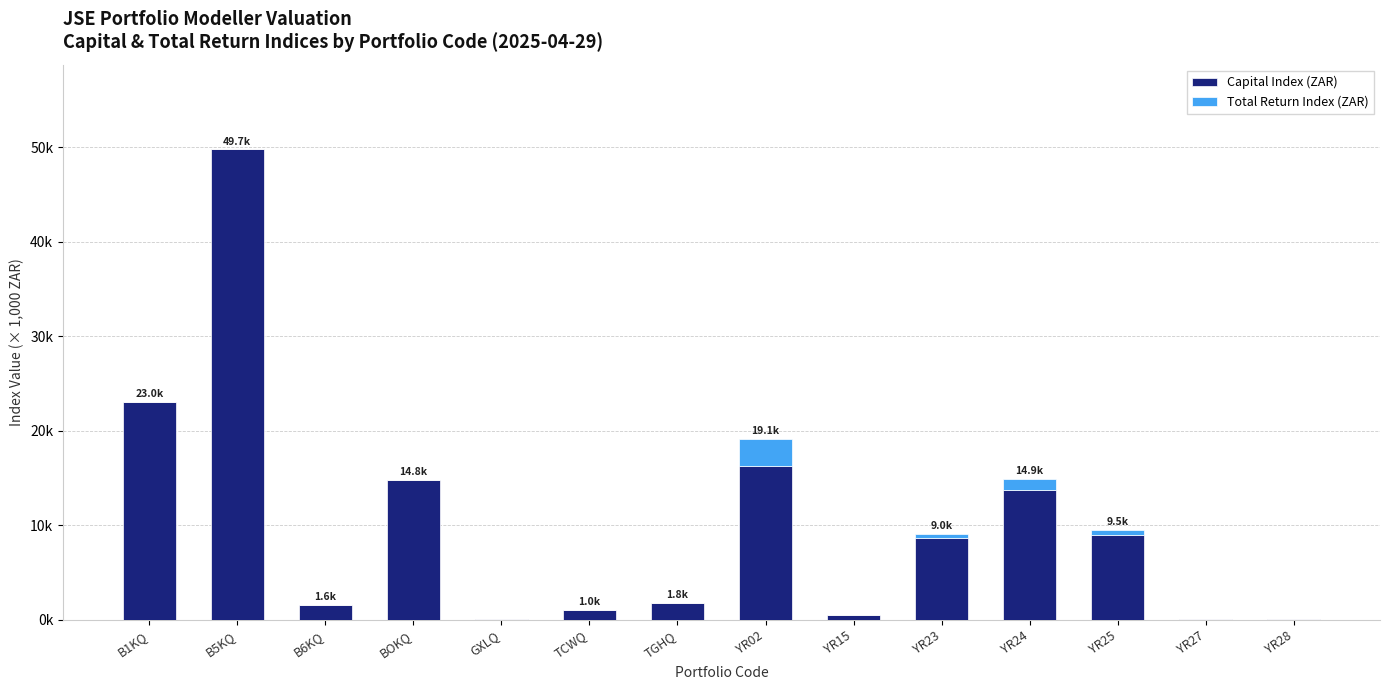

Which series has the largest total across all categories?

Capital Index (ZAR)